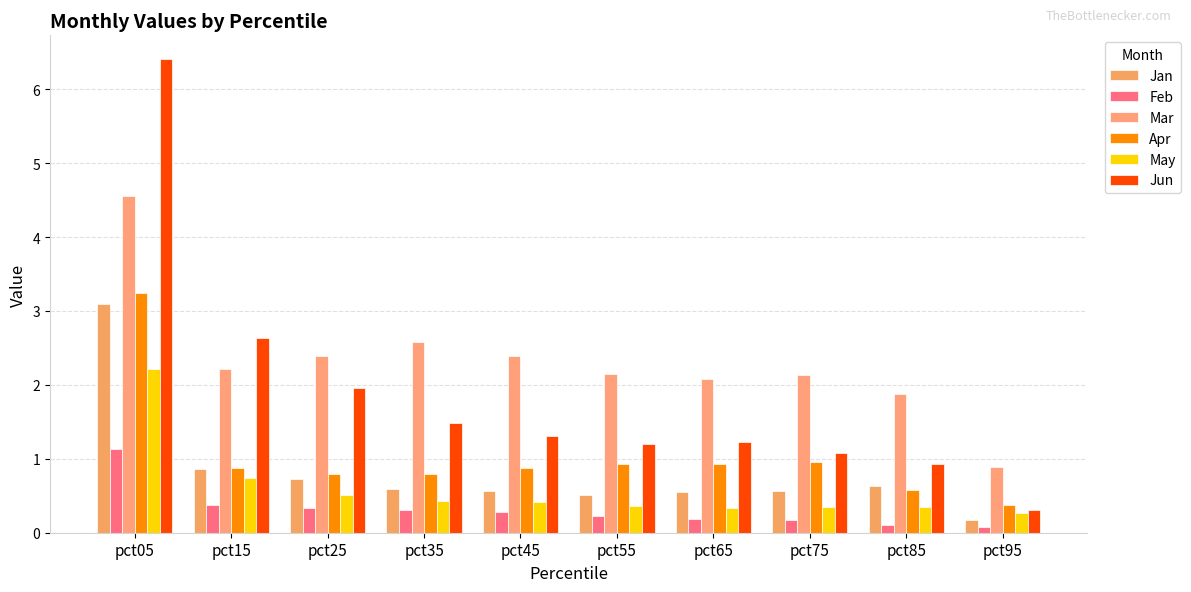

Where is Jun nearest to the value 3?

pct15